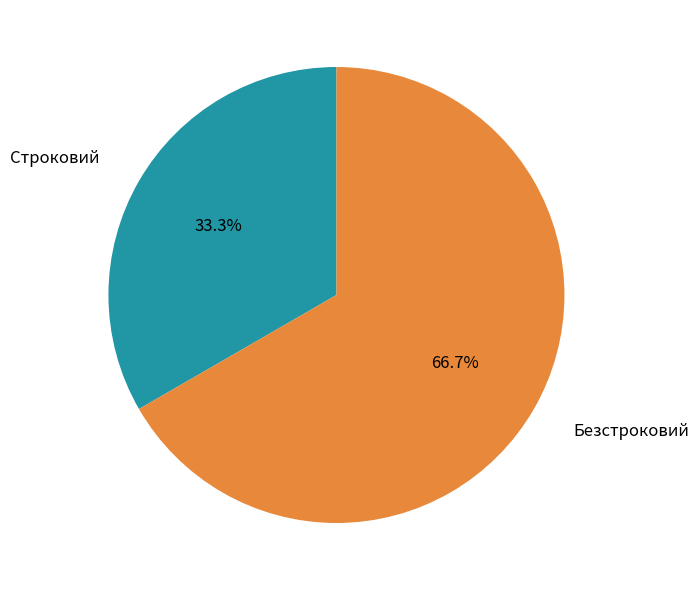

To the nearest percent, what percentage of the pie is Безстроковий?

67%